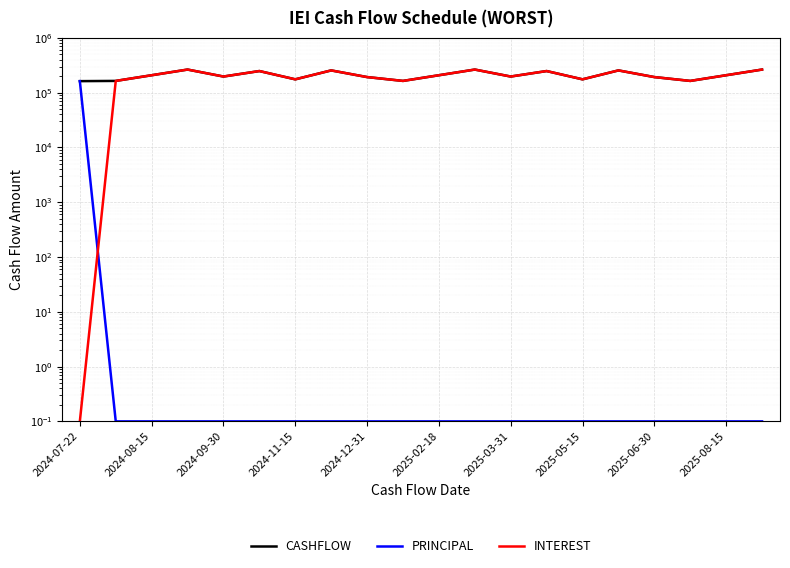

What are all the series names shown in the legend?

CASHFLOW, PRINCIPAL, INTEREST